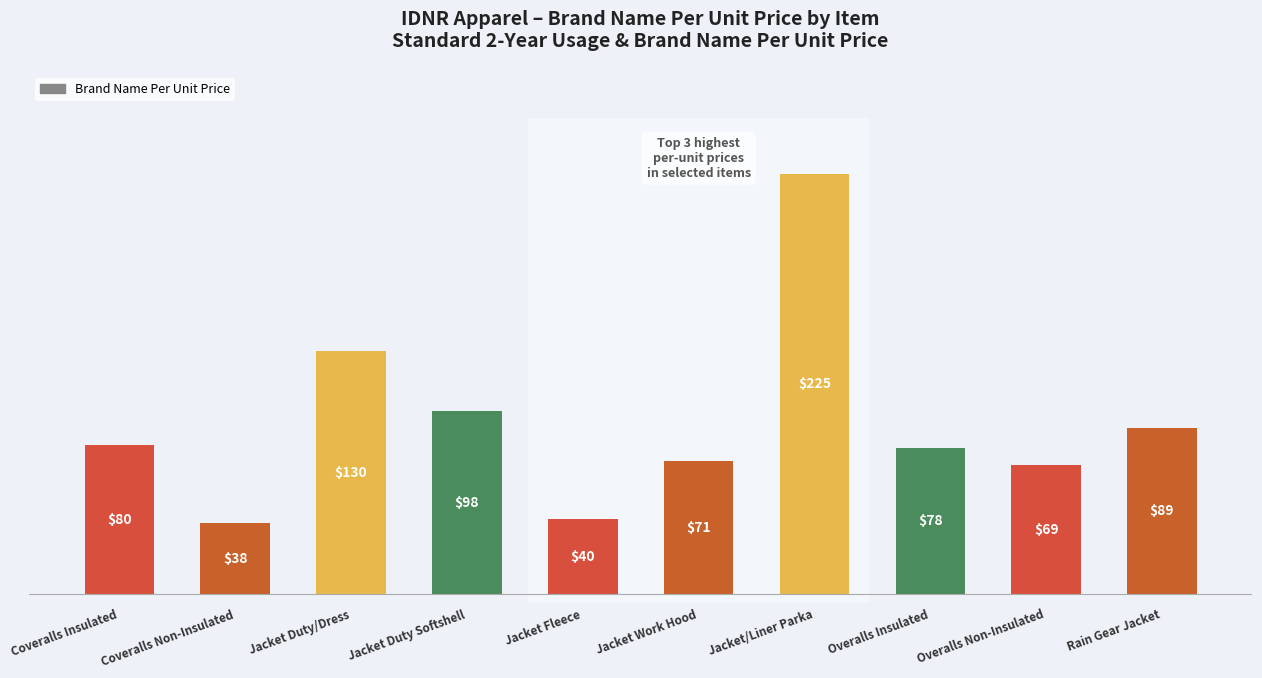

Reading left to right, extract all data points from this chart.

Coveralls Insulated=80	Coveralls Non-Insulated=38	Jacket Duty/Dress=130	Jacket Duty Softshell=98	Jacket Fleece=40	Jacket Work Hood=71	Jacket/Liner Parka=225	Overalls Insulated=78	Overalls Non-Insulated=69	Rain Gear Jacket=89